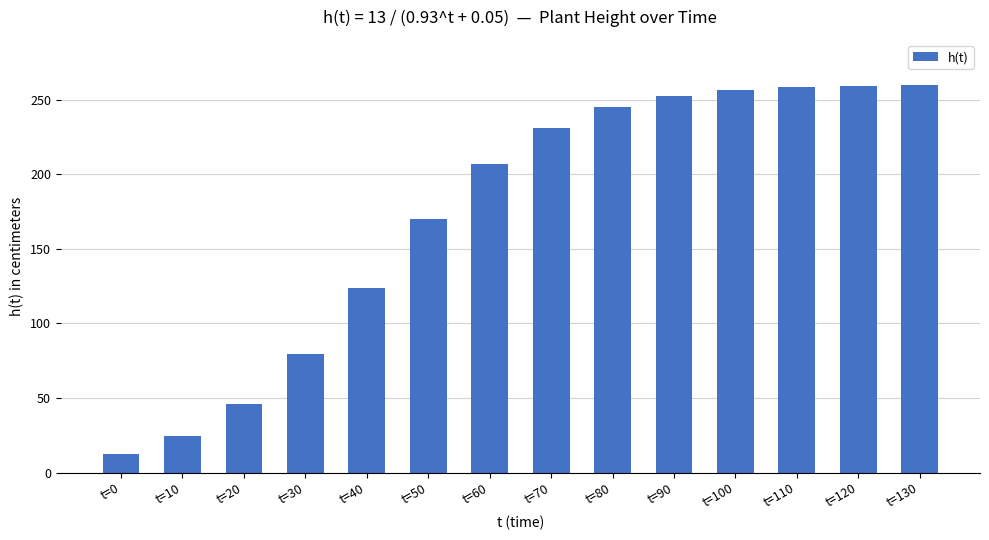

What is the smallest value displayed?

12.4